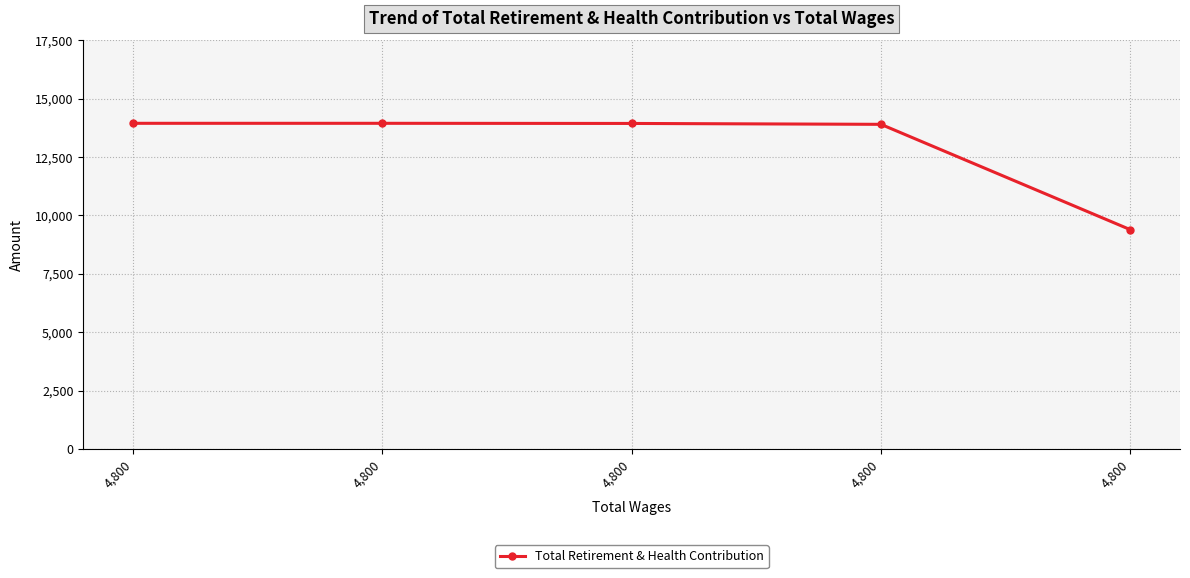

What is the value of the 4th point from the left?

13950